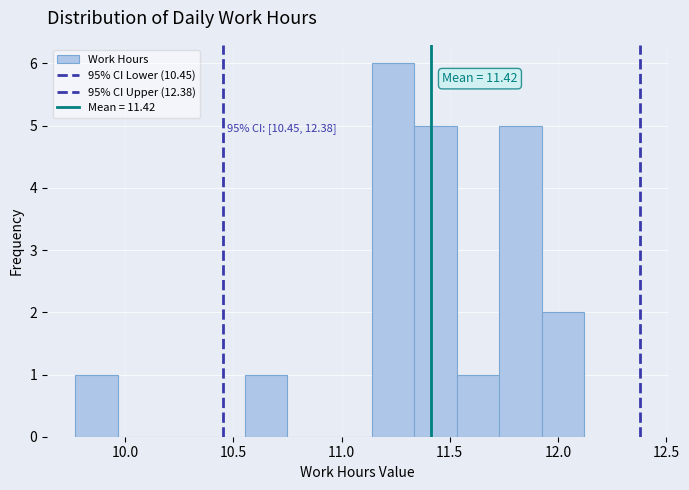

Read against the x-axis, roughly where is the centre of the tallest bar?

11.25